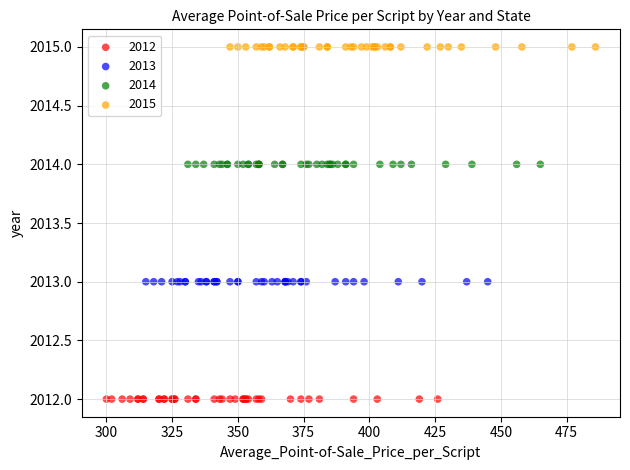

What are all the series names shown in the legend?

2012, 2013, 2014, 2015